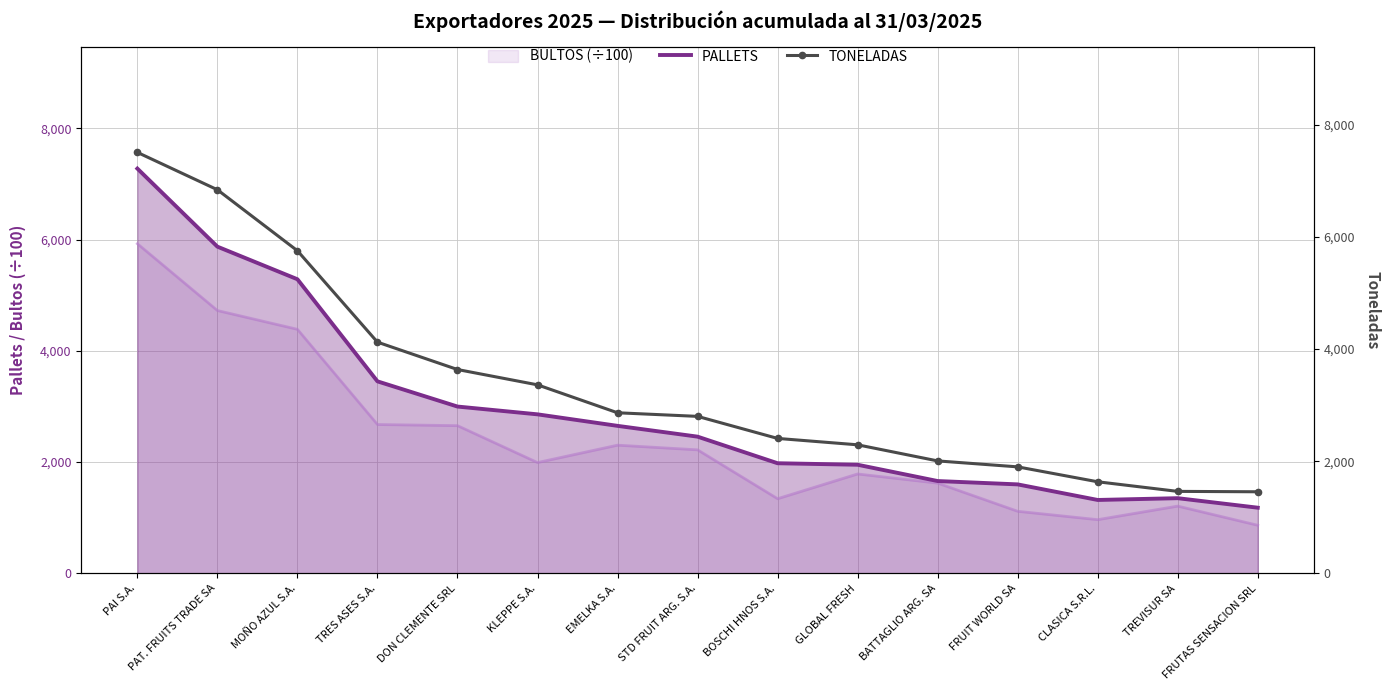

Between DON CLEMENTE SRL and FRUIT WORLD SA, which is larger?

DON CLEMENTE SRL